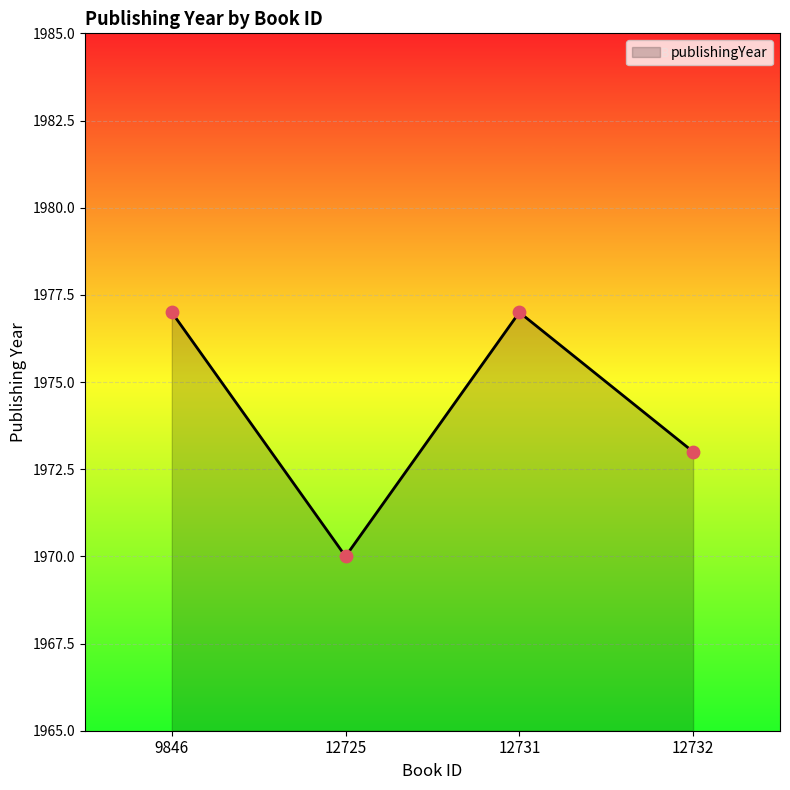

Between 12732 and 12731, which is larger?

12731